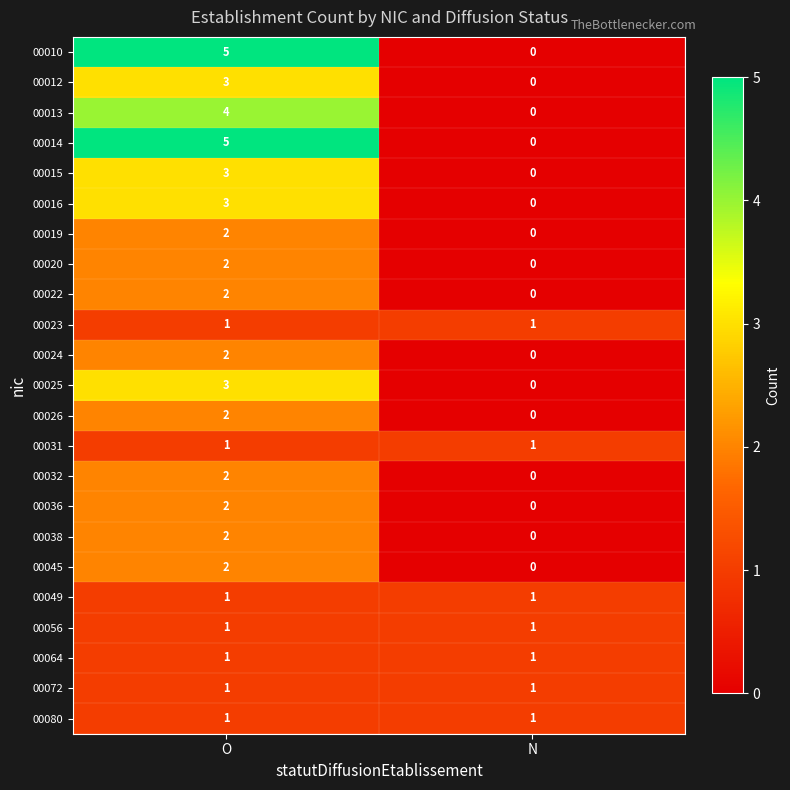

What is the difference between the 00010 values at O and N?

5